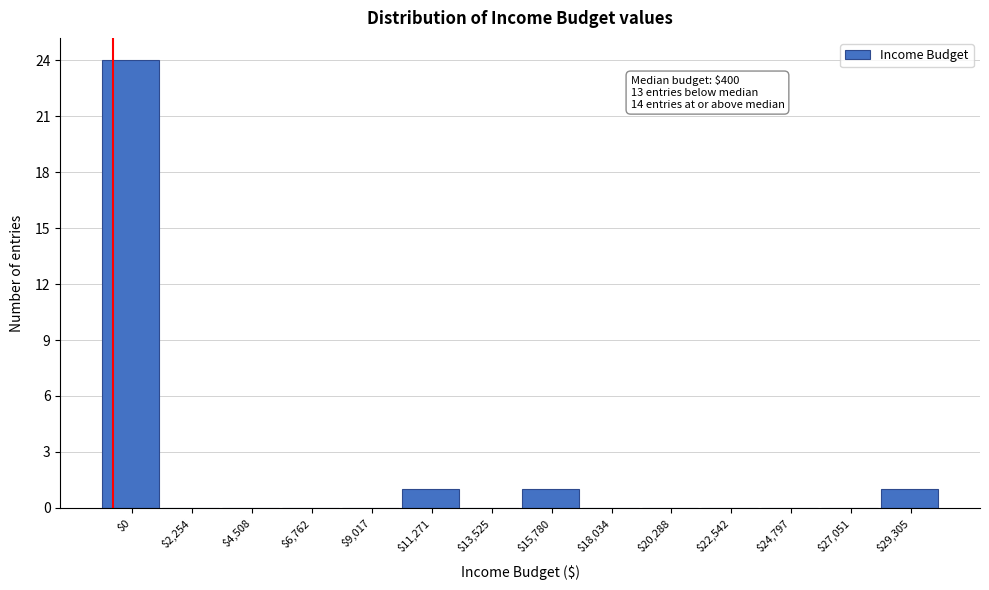

What is the sum of all values?

27